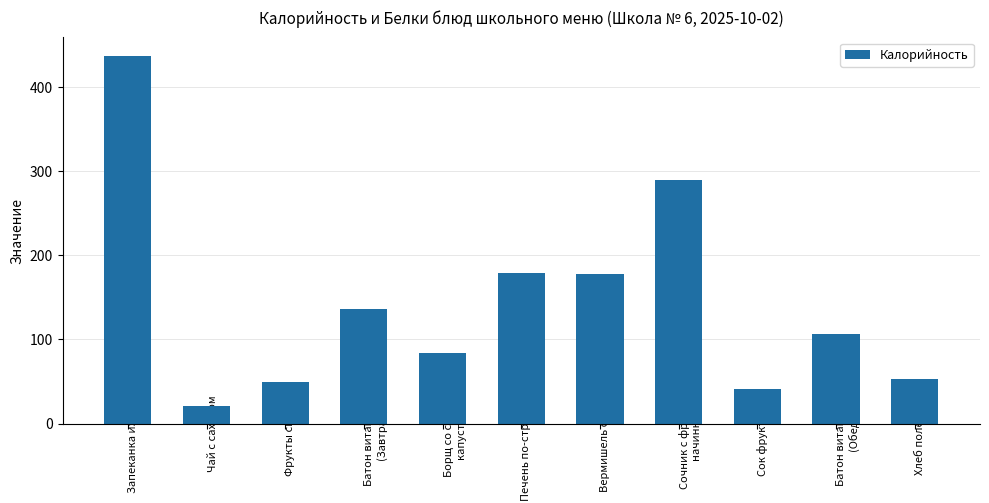

What is the difference between the maximum and minimum values?

416.0